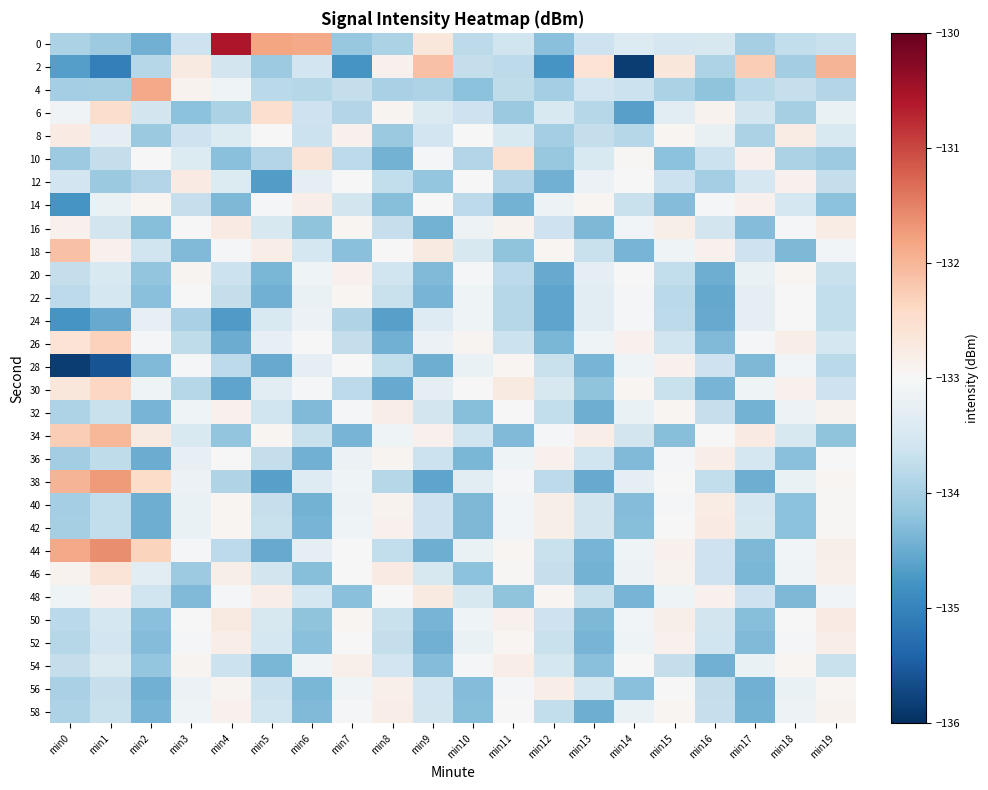

Reading left to right, transcribe all the data shown in this chart.

0: min0=-133.9	min1=-134.1	min2=-134.4	min3=-133.6	min4=-130.6	min5=-131.8	min6=-131.9	min7=-134.1	min8=-133.9	min9=-132.7	min10=-133.8	min11=-133.6	min12=-134.3	min13=-133.6	min14=-133.4	min15=-133.5	min16=-133.5	min17=-134.0	min18=-133.8	min19=-133.7
2: min0=-134.7	min1=-135.0	min2=-133.9	min3=-132.7	min4=-133.6	min5=-134.1	min6=-133.6	min7=-134.8	min8=-132.9	min9=-132.1	min10=-133.7	min11=-133.8	min12=-134.8	min13=-132.6	min14=-135.8	min15=-132.7	min16=-133.9	min17=-132.3	min18=-134.0	min19=-132.0
4: min0=-134.0	min1=-134.0	min2=-131.9	min3=-132.9	min4=-133.1	min5=-133.8	min6=-133.8	min7=-133.7	min8=-134.0	min9=-133.9	min10=-134.2	min11=-133.8	min12=-134.0	min13=-133.6	min14=-133.7	min15=-133.9	min16=-134.2	min17=-133.8	min18=-133.7	min19=-133.9
6: min0=-133.1	min1=-132.5	min2=-133.5	min3=-134.2	min4=-133.9	min5=-132.5	min6=-133.6	min7=-133.9	min8=-132.9	min9=-133.4	min10=-133.6	min11=-134.1	min12=-133.4	min13=-133.9	min14=-134.6	min15=-133.3	min16=-132.9	min17=-133.5	min18=-134.0	min19=-133.2
8: min0=-132.8	min1=-133.3	min2=-134.1	min3=-133.6	min4=-133.4	min5=-133.0	min6=-133.7	min7=-132.9	min8=-134.1	min9=-133.6	min10=-133.0	min11=-133.4	min12=-134.0	min13=-133.7	min14=-133.8	min15=-132.9	min16=-133.2	min17=-133.9	min18=-132.8	min19=-133.4
10: min0=-134.1	min1=-133.7	min2=-133.0	min3=-133.4	min4=-134.2	min5=-133.9	min6=-132.6	min7=-133.8	min8=-134.4	min9=-133.0	min10=-133.9	min11=-132.6	min12=-134.1	min13=-133.5	min14=-133.0	min15=-134.2	min16=-133.7	min17=-132.9	min18=-133.9	min19=-134.1
12: min0=-133.6	min1=-134.1	min2=-133.9	min3=-132.8	min4=-133.4	min5=-134.7	min6=-133.3	min7=-133.0	min8=-133.7	min9=-134.2	min10=-133.0	min11=-133.9	min12=-134.4	min13=-133.2	min14=-133.0	min15=-133.6	min16=-134.0	min17=-133.5	min18=-132.9	min19=-133.7
14: min0=-134.8	min1=-133.2	min2=-132.9	min3=-133.7	min4=-134.3	min5=-133.1	min6=-132.8	min7=-133.6	min8=-134.3	min9=-133.0	min10=-133.8	min11=-134.4	min12=-133.2	min13=-132.9	min14=-133.7	min15=-134.3	min16=-133.0	min17=-132.9	min18=-133.5	min19=-134.2
16: min0=-132.9	min1=-133.5	min2=-134.3	min3=-133.0	min4=-132.8	min5=-133.5	min6=-134.2	min7=-132.9	min8=-133.7	min9=-134.4	min10=-133.2	min11=-132.9	min12=-133.6	min13=-134.3	min14=-133.1	min15=-132.8	min16=-133.6	min17=-134.3	min18=-133.0	min19=-132.8
18: min0=-132.1	min1=-132.9	min2=-133.6	min3=-134.3	min4=-133.1	min5=-132.8	min6=-133.5	min7=-134.3	min8=-133.0	min9=-132.7	min10=-133.5	min11=-134.2	min12=-132.9	min13=-133.7	min14=-134.4	min15=-133.1	min16=-132.9	min17=-133.6	min18=-134.3	min19=-133.1
20: min0=-133.7	min1=-133.4	min2=-134.2	min3=-132.9	min4=-133.7	min5=-134.4	min6=-133.1	min7=-132.9	min8=-133.6	min9=-134.3	min10=-133.1	min11=-133.8	min12=-134.5	min13=-133.3	min14=-133.0	min15=-133.7	min16=-134.5	min17=-133.2	min18=-132.9	min19=-133.7
22: min0=-133.8	min1=-133.5	min2=-134.2	min3=-133.0	min4=-133.7	min5=-134.4	min6=-133.2	min7=-132.9	min8=-133.7	min9=-134.4	min10=-133.1	min11=-133.9	min12=-134.6	min13=-133.3	min14=-133.1	min15=-133.8	min16=-134.5	min17=-133.3	min18=-133.0	min19=-133.7
24: min0=-134.8	min1=-134.5	min2=-133.2	min3=-134.0	min4=-134.7	min5=-133.4	min6=-133.2	min7=-133.9	min8=-134.6	min9=-133.4	min10=-133.1	min11=-133.8	min12=-134.6	min13=-133.3	min14=-133.1	min15=-133.8	min16=-134.5	min17=-133.3	min18=-133.0	min19=-133.7
26: min0=-132.6	min1=-132.3	min2=-133.0	min3=-133.8	min4=-134.5	min5=-133.2	min6=-133.0	min7=-133.7	min8=-134.4	min9=-133.2	min10=-132.9	min11=-133.7	min12=-134.4	min13=-133.1	min14=-132.9	min15=-133.6	min16=-134.3	min17=-133.1	min18=-132.8	min19=-133.5
28: min0=-135.8	min1=-135.6	min2=-134.3	min3=-133.1	min4=-133.8	min5=-134.5	min6=-133.3	min7=-133.0	min8=-133.7	min9=-134.5	min10=-133.2	min11=-132.9	min12=-133.7	min13=-134.4	min14=-133.1	min15=-132.9	min16=-133.6	min17=-134.3	min18=-133.1	min19=-133.8
30: min0=-132.7	min1=-132.4	min2=-133.1	min3=-133.8	min4=-134.6	min5=-133.3	min6=-133.1	min7=-133.8	min8=-134.5	min9=-133.3	min10=-133.0	min11=-132.7	min12=-133.5	min13=-134.2	min14=-132.9	min15=-133.7	min16=-134.4	min17=-133.1	min18=-132.9	min19=-133.6
32: min0=-133.9	min1=-133.7	min2=-134.4	min3=-133.1	min4=-132.9	min5=-133.6	min6=-134.3	min7=-133.1	min8=-132.8	min9=-133.5	min10=-134.3	min11=-133.0	min12=-133.7	min13=-134.5	min14=-133.2	min15=-132.9	min16=-133.7	min17=-134.4	min18=-133.2	min19=-132.9
34: min0=-132.3	min1=-132.0	min2=-132.7	min3=-133.5	min4=-134.2	min5=-132.9	min6=-133.7	min7=-134.4	min8=-133.1	min9=-132.9	min10=-133.6	min11=-134.3	min12=-133.1	min13=-132.8	min14=-133.5	min15=-134.3	min16=-133.0	min17=-132.8	min18=-133.5	min19=-134.2
36: min0=-134.0	min1=-133.8	min2=-134.5	min3=-133.2	min4=-133.0	min5=-133.7	min6=-134.4	min7=-133.2	min8=-132.9	min9=-133.7	min10=-134.4	min11=-133.1	min12=-132.9	min13=-133.6	min14=-134.3	min15=-133.1	min16=-132.8	min17=-133.5	min18=-134.3	min19=-133.0
38: min0=-132.0	min1=-131.7	min2=-132.4	min3=-133.2	min4=-133.9	min5=-134.6	min6=-133.4	min7=-133.1	min8=-133.8	min9=-134.6	min10=-133.3	min11=-133.1	min12=-133.8	min13=-134.5	min14=-133.3	min15=-133.0	min16=-133.7	min17=-134.5	min18=-133.2	min19=-132.9
40: min0=-134.0	min1=-133.7	min2=-134.5	min3=-133.2	min4=-132.9	min5=-133.7	min6=-134.4	min7=-133.2	min8=-132.9	min9=-133.6	min10=-134.3	min11=-133.1	min12=-132.8	min13=-133.6	min14=-134.3	min15=-133.0	min16=-132.8	min17=-133.5	min18=-134.2	min19=-133.0
42: min0=-134.0	min1=-133.7	min2=-134.5	min3=-133.2	min4=-132.9	min5=-133.7	min6=-134.4	min7=-133.1	min8=-132.9	min9=-133.6	min10=-134.3	min11=-133.1	min12=-132.8	min13=-133.6	min14=-134.3	min15=-133.0	min16=-132.8	min17=-133.5	min18=-134.2	min19=-133.0
44: min0=-131.9	min1=-131.6	min2=-132.3	min3=-133.1	min4=-133.8	min5=-134.5	min6=-133.3	min7=-133.0	min8=-133.7	min9=-134.5	min10=-133.2	min11=-132.9	min12=-133.7	min13=-134.4	min14=-133.1	min15=-132.9	min16=-133.6	min17=-134.3	min18=-133.1	min19=-132.8
46: min0=-132.9	min1=-132.6	min2=-133.3	min3=-134.1	min4=-132.8	min5=-133.6	min6=-134.3	min7=-133.0	min8=-132.8	min9=-133.5	min10=-134.2	min11=-133.0	min12=-133.7	min13=-134.4	min14=-133.2	min15=-132.9	min16=-133.6	min17=-134.4	min18=-133.1	min19=-132.8
48: min0=-133.1	min1=-132.9	min2=-133.6	min3=-134.3	min4=-133.1	min5=-132.8	min6=-133.5	min7=-134.3	min8=-133.0	min9=-132.7	min10=-133.5	min11=-134.2	min12=-132.9	min13=-133.7	min14=-134.4	min15=-133.1	min16=-132.9	min17=-133.6	min18=-134.3	min19=-133.1
50: min0=-133.8	min1=-133.5	min2=-134.3	min3=-133.0	min4=-132.7	min5=-133.5	min6=-134.2	min7=-132.9	min8=-133.7	min9=-134.4	min10=-133.1	min11=-132.9	min12=-133.6	min13=-134.3	min14=-133.1	min15=-132.8	min16=-133.6	min17=-134.3	min18=-133.0	min19=-132.8
52: min0=-133.8	min1=-133.6	min2=-134.3	min3=-133.1	min4=-132.8	min5=-133.5	min6=-134.2	min7=-133.0	min8=-133.7	min9=-134.4	min10=-133.2	min11=-132.9	min12=-133.7	min13=-134.4	min14=-133.1	min15=-132.9	min16=-133.6	min17=-134.3	min18=-133.1	min19=-132.8
54: min0=-133.7	min1=-133.4	min2=-134.2	min3=-132.9	min4=-133.6	min5=-134.4	min6=-133.1	min7=-132.8	min8=-133.6	min9=-134.3	min10=-133.1	min11=-132.8	min12=-133.5	min13=-134.2	min14=-133.0	min15=-133.7	min16=-134.4	min17=-133.2	min18=-132.9	min19=-133.7
56: min0=-134.0	min1=-133.7	min2=-134.4	min3=-133.2	min4=-132.9	min5=-133.6	min6=-134.4	min7=-133.1	min8=-132.8	min9=-133.6	min10=-134.3	min11=-133.1	min12=-132.8	min13=-133.5	min14=-134.2	min15=-133.0	min16=-133.7	min17=-134.4	min18=-133.2	min19=-132.9
58: min0=-133.9	min1=-133.7	min2=-134.4	min3=-133.1	min4=-132.9	min5=-133.6	min6=-134.3	min7=-133.1	min8=-132.8	min9=-133.5	min10=-134.3	min11=-133.0	min12=-133.7	min13=-134.5	min14=-133.2	min15=-132.9	min16=-133.7	min17=-134.4	min18=-133.2	min19=-132.9